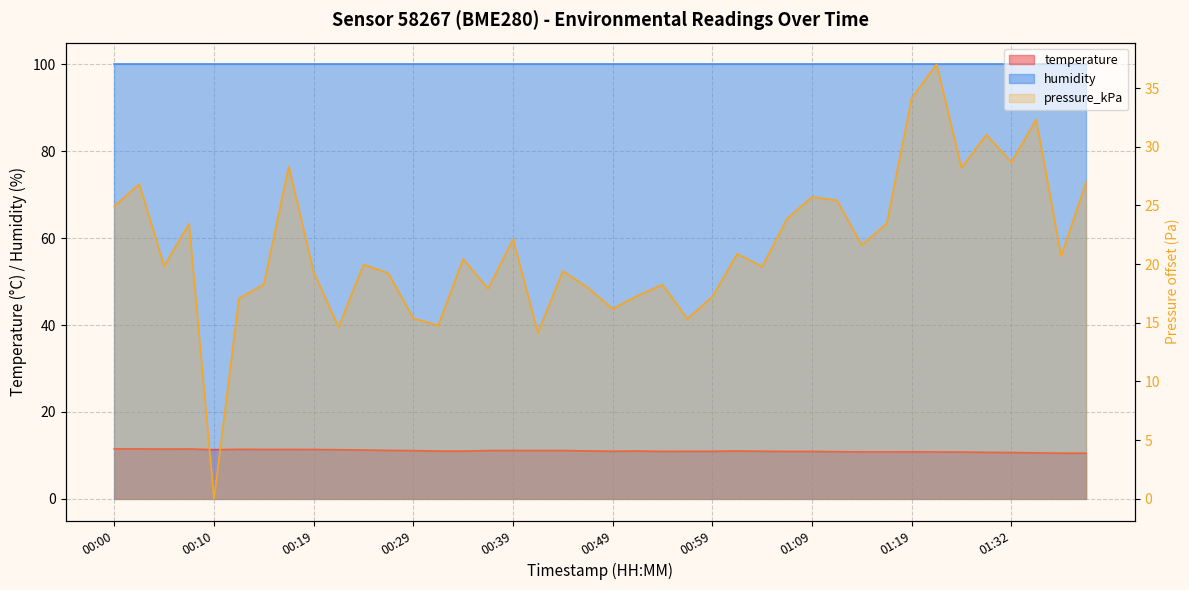

True or false: temperature and pressure_kPa cross at least once.

True